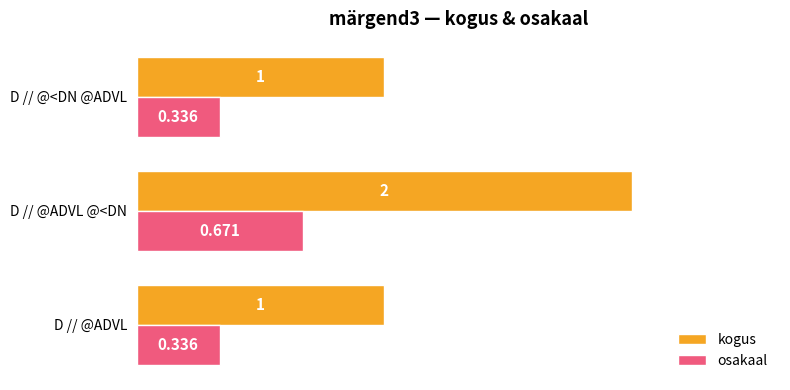

Which series has the largest range (max minus min)?

kogus